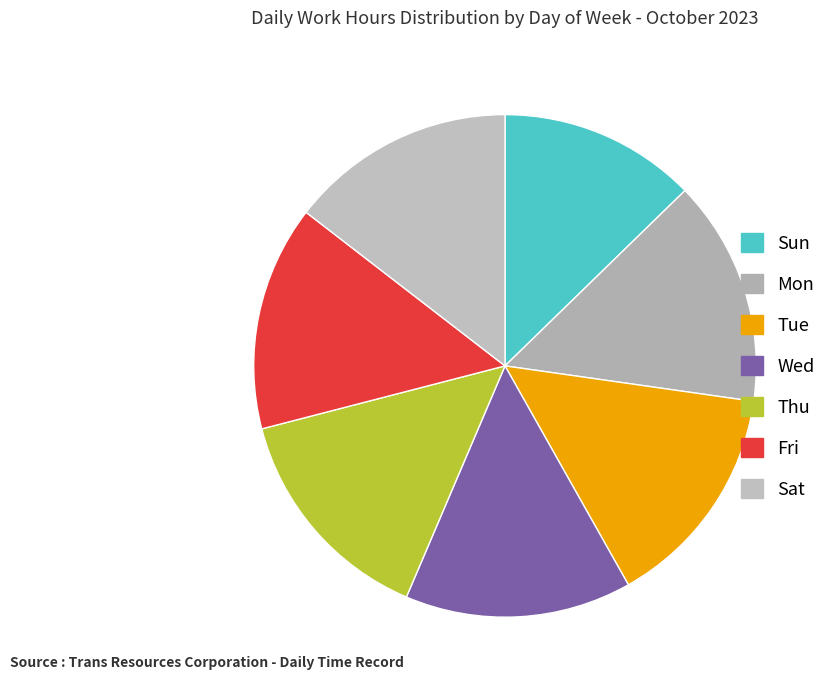

Does Wed represent more than half of the total?

No